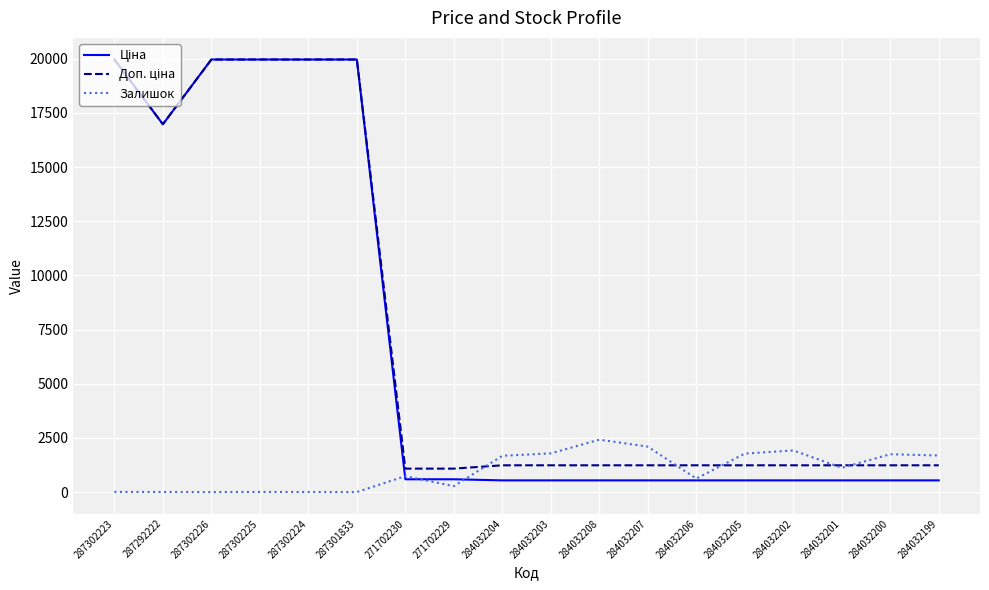

Is this an area chart (filled region under the line)?

No